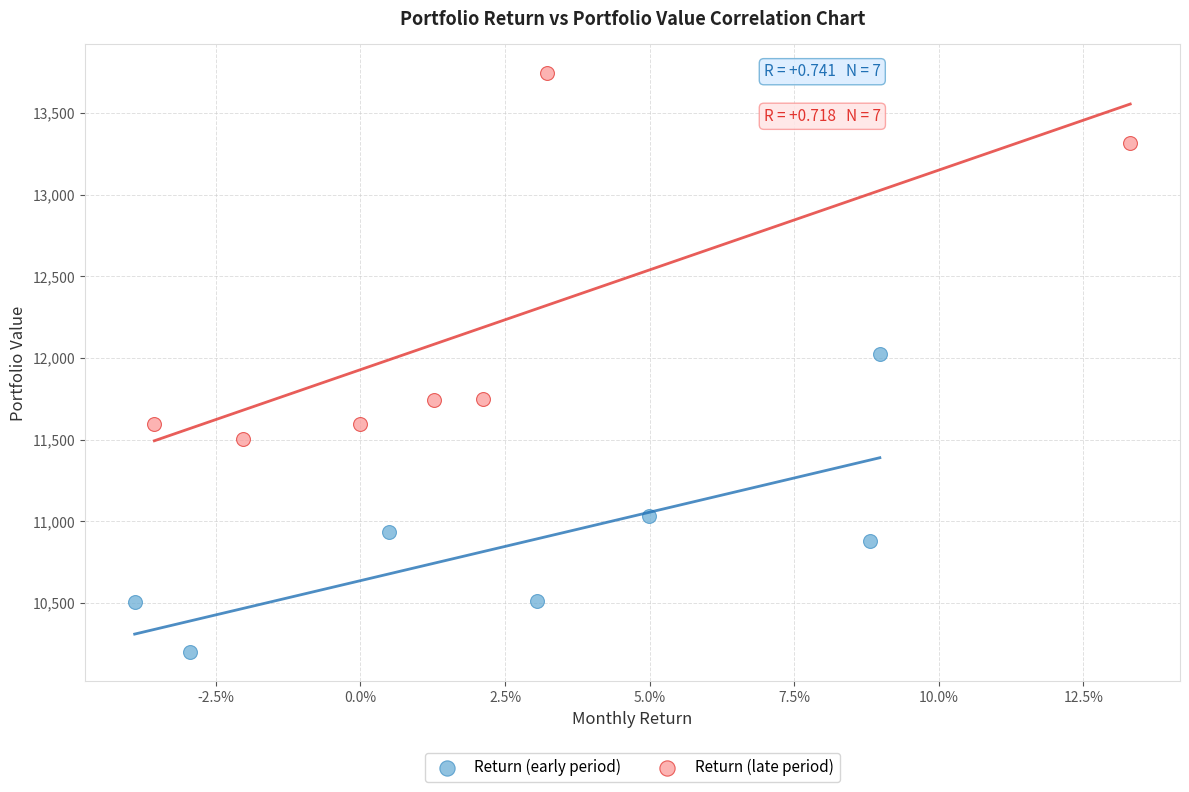

Which series reaches the maximum Y coordinate?

Return (late period)